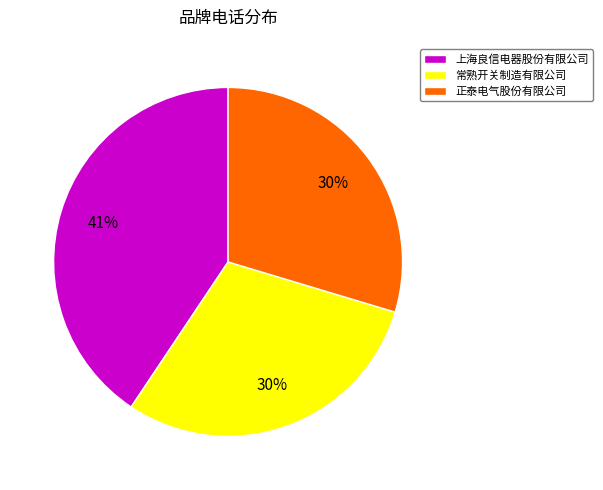

How many slices are in this pie chart?

3